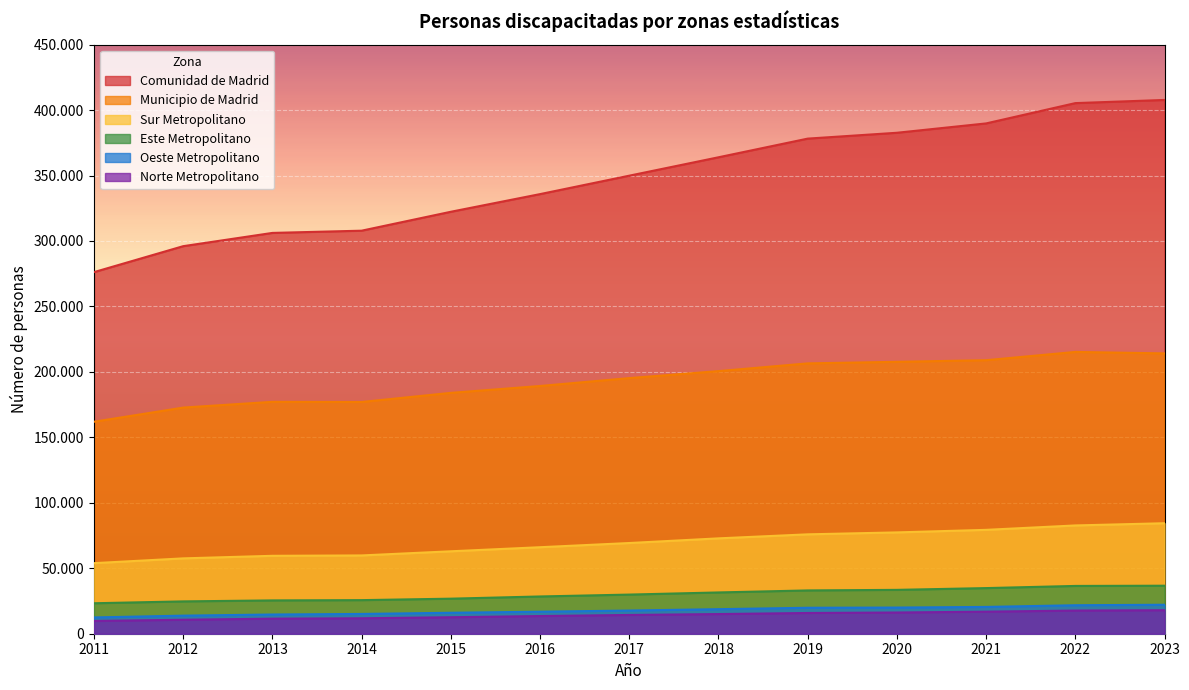

True or false: Este Metropolitano has a value of 24011 at 2022.

False